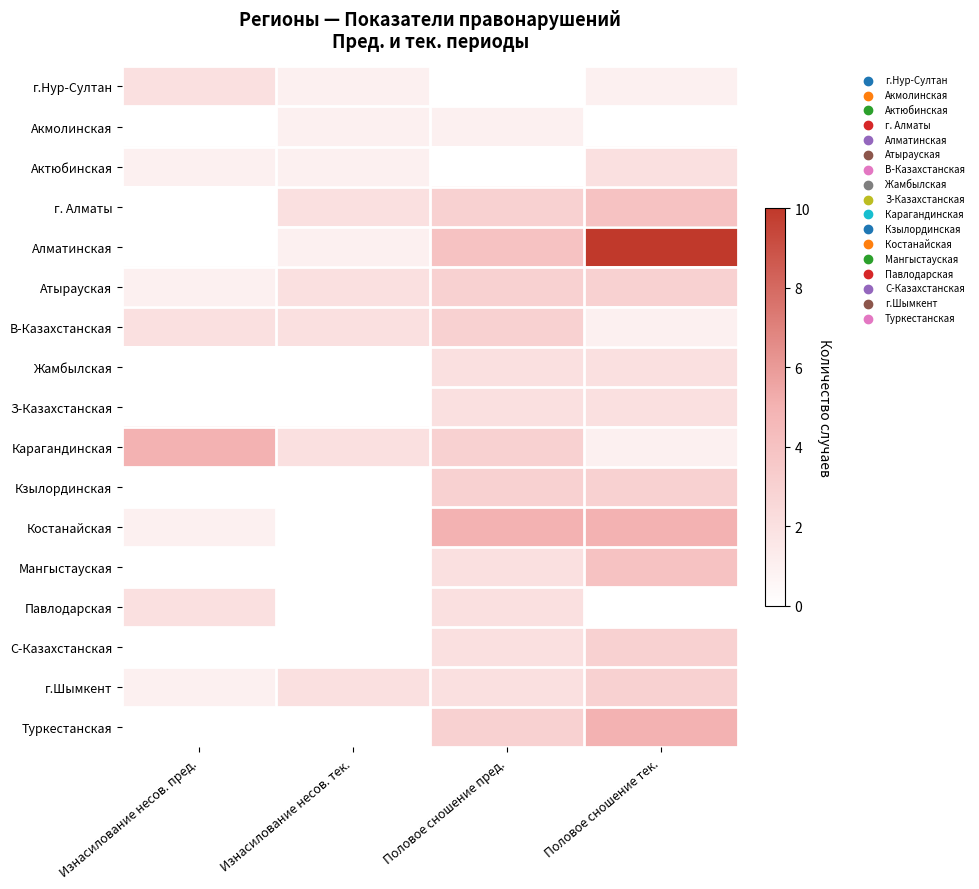

Reading left to right, list all the values displayed in this chart.

г.Нур-Султан: Изнасилование несов. пред.=2	Изнасилование несов. тек.=1	Половое сношение пред.=0	Половое сношение тек.=1
Акмолинская: Изнасилование несов. пред.=0	Изнасилование несов. тек.=1	Половое сношение пред.=1	Половое сношение тек.=0
Актюбинская: Изнасилование несов. пред.=1	Изнасилование несов. тек.=1	Половое сношение пред.=0	Половое сношение тек.=2
г. Алматы: Изнасилование несов. пред.=0	Изнасилование несов. тек.=2	Половое сношение пред.=3	Половое сношение тек.=4
Алматинская: Изнасилование несов. пред.=0	Изнасилование несов. тек.=1	Половое сношение пред.=4	Половое сношение тек.=10
Атырауская: Изнасилование несов. пред.=1	Изнасилование несов. тек.=2	Половое сношение пред.=3	Половое сношение тек.=3
В-Казахстанская: Изнасилование несов. пред.=2	Изнасилование несов. тек.=2	Половое сношение пред.=3	Половое сношение тек.=1
Жамбылская: Изнасилование несов. пред.=0	Изнасилование несов. тек.=0	Половое сношение пред.=2	Половое сношение тек.=2
З-Казахстанская: Изнасилование несов. пред.=0	Изнасилование несов. тек.=0	Половое сношение пред.=2	Половое сношение тек.=2
Карагандинская: Изнасилование несов. пред.=5	Изнасилование несов. тек.=2	Половое сношение пред.=3	Половое сношение тек.=1
Кзылординская: Изнасилование несов. пред.=0	Изнасилование несов. тек.=0	Половое сношение пред.=3	Половое сношение тек.=3
Костанайская: Изнасилование несов. пред.=1	Изнасилование несов. тек.=0	Половое сношение пред.=5	Половое сношение тек.=5
Мангыстауская: Изнасилование несов. пред.=0	Изнасилование несов. тек.=0	Половое сношение пред.=2	Половое сношение тек.=4
Павлодарская: Изнасилование несов. пред.=2	Изнасилование несов. тек.=0	Половое сношение пред.=2	Половое сношение тек.=0
С-Казахстанская: Изнасилование несов. пред.=0	Изнасилование несов. тек.=0	Половое сношение пред.=2	Половое сношение тек.=3
г.Шымкент: Изнасилование несов. пред.=1	Изнасилование несов. тек.=2	Половое сношение пред.=2	Половое сношение тек.=3
Туркестанская: Изнасилование несов. пред.=0	Изнасилование несов. тек.=0	Половое сношение пред.=3	Половое сношение тек.=5